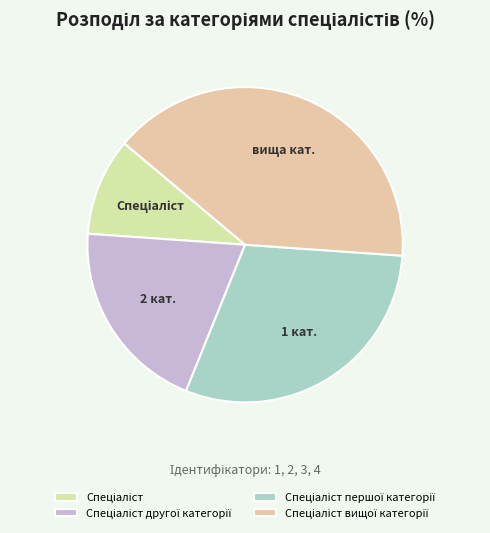

How many slices are in this pie chart?

4